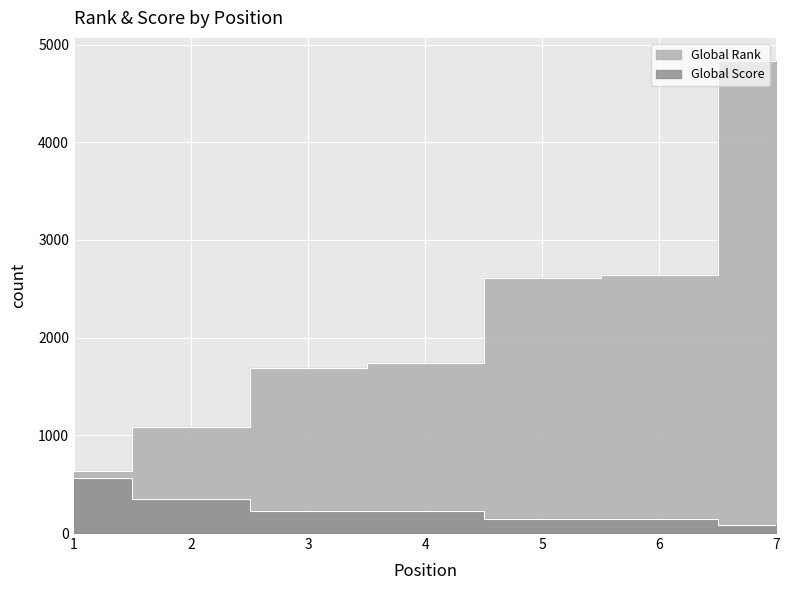

What is the difference between the second highest and second lowest values in the Global Rank series?

1559